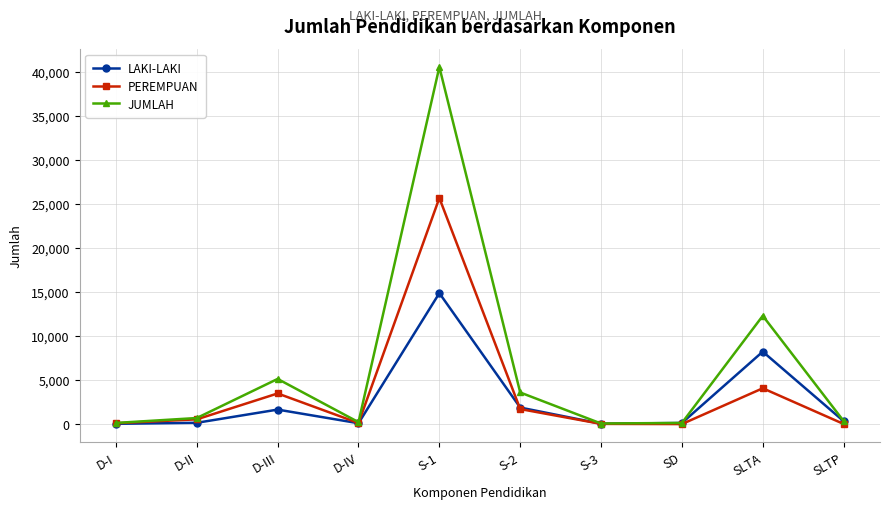

What is the highest value of the LAKI-LAKI series?

14883